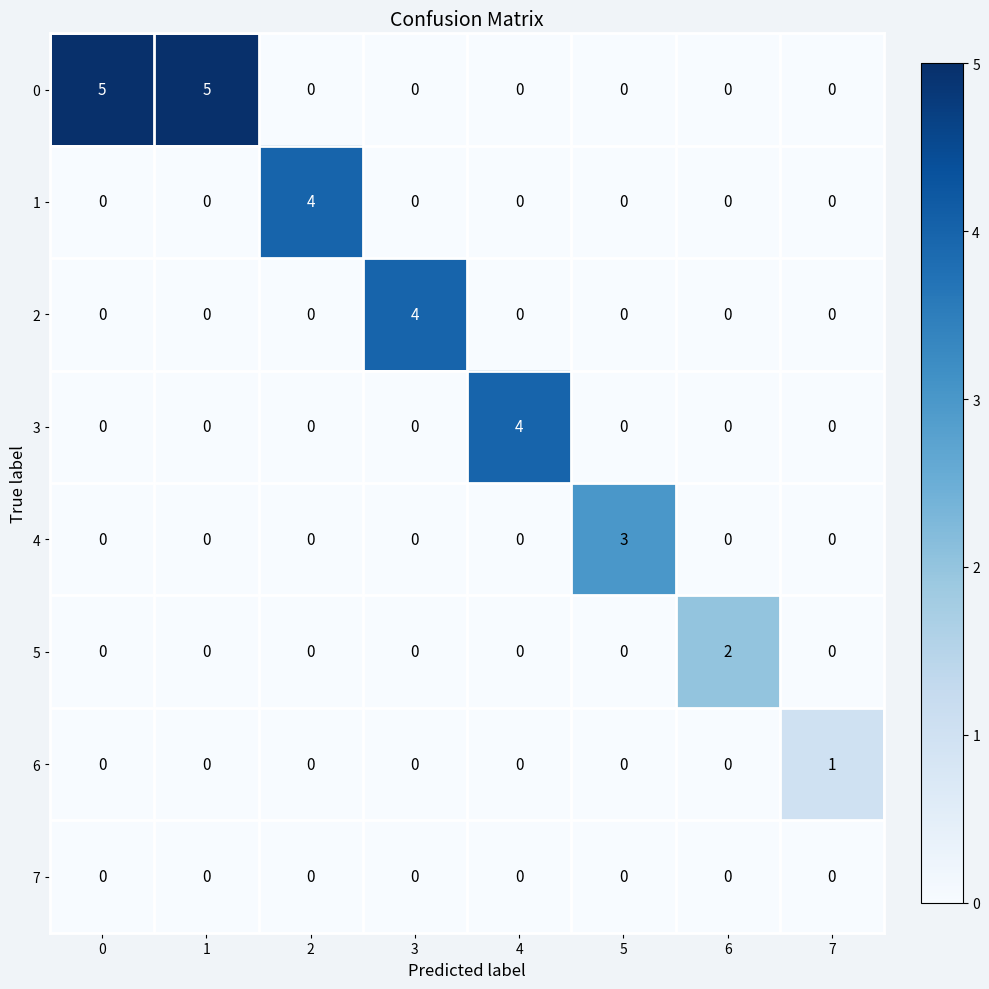

What is the greatest value displayed?

5